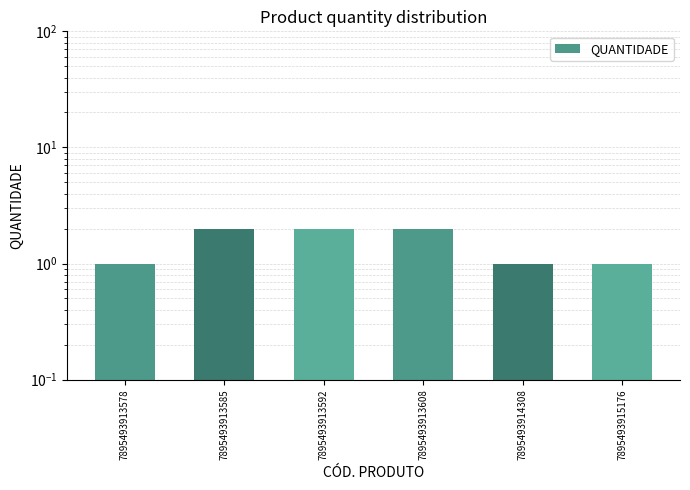

Read the value at 7895493915176.

1